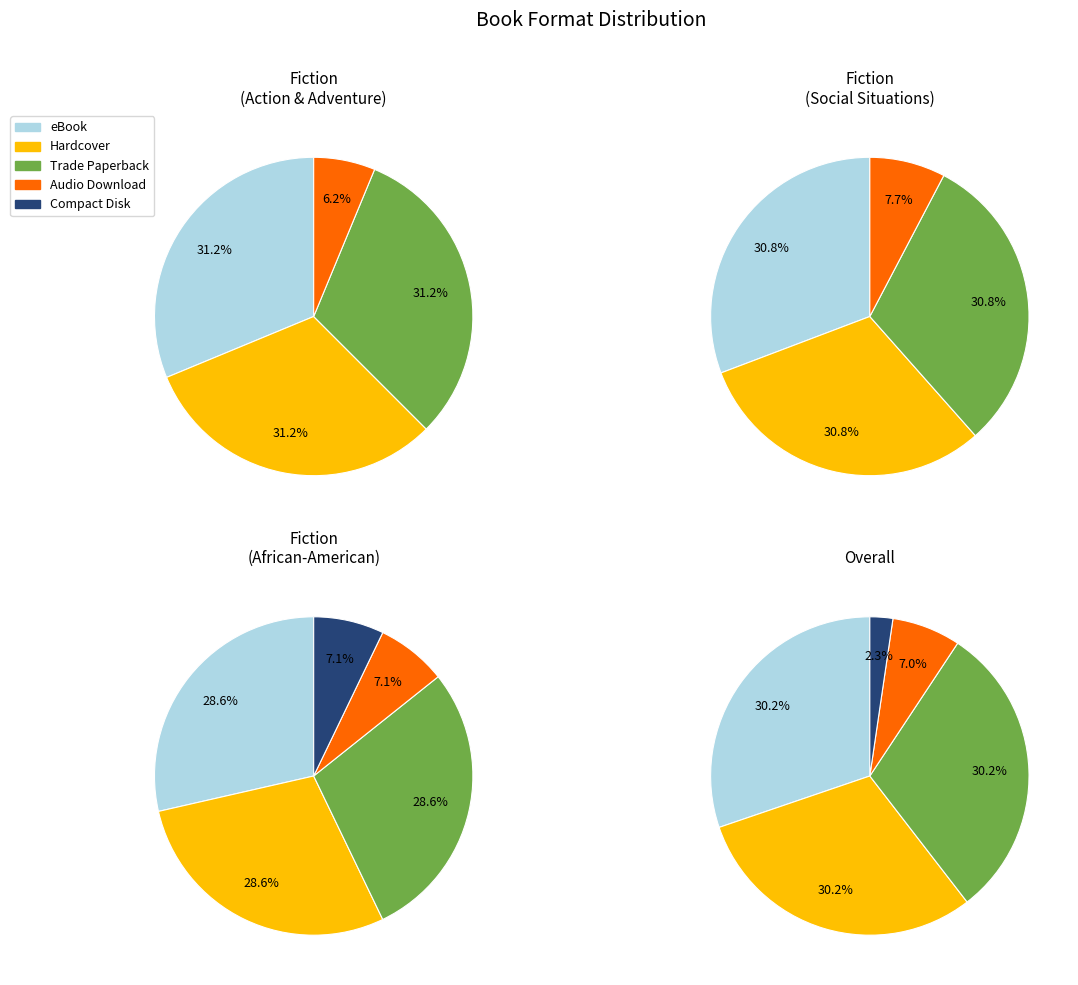

The Hardcover slice represents 30% of the pie. True or false?

True